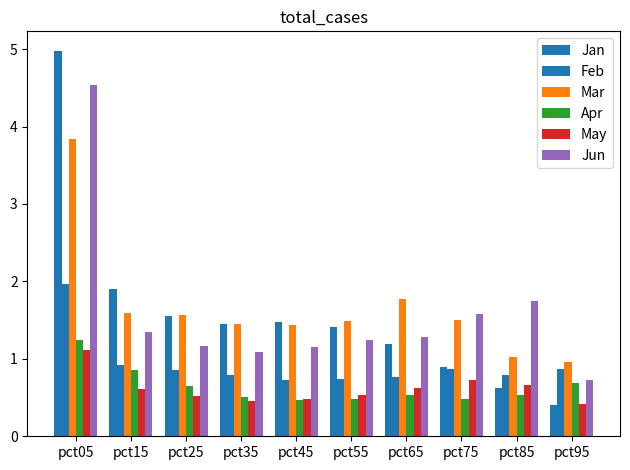

At which label does May reach its peak?

pct05